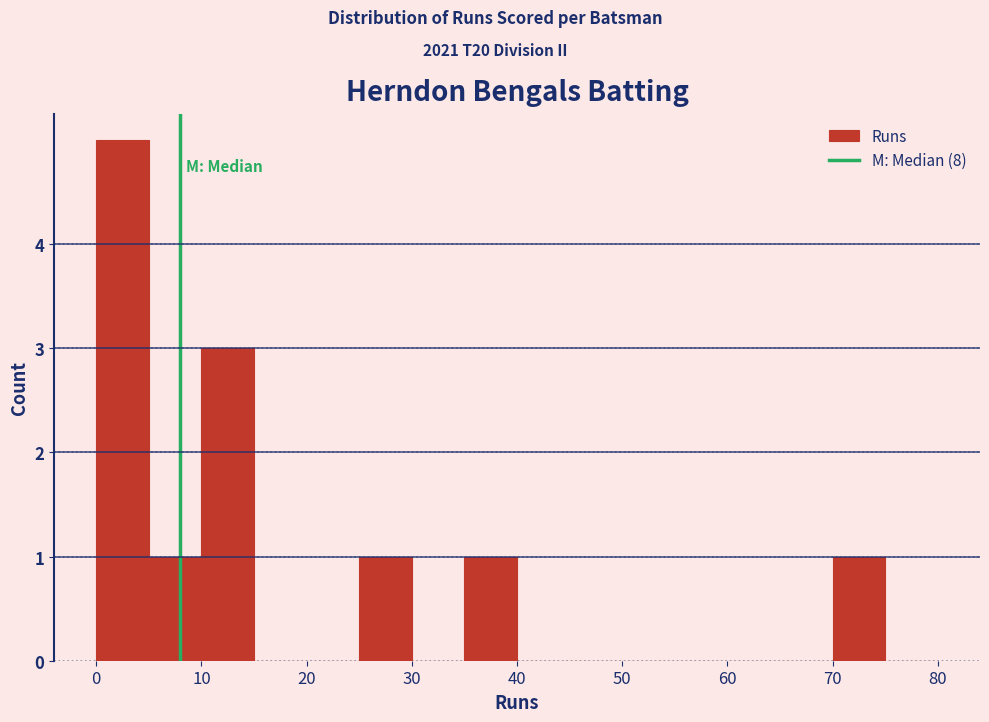

Which range on the x-axis has the tallest bar?

0 to 5